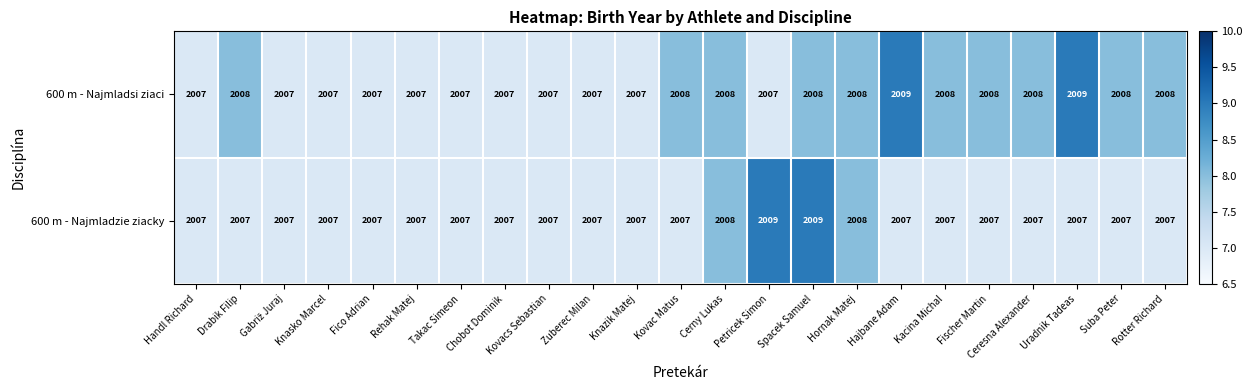

List the series in order of their overall mean, lowest first.

600 m - Najmladzie ziacky, 600 m - Najmladsi ziaci